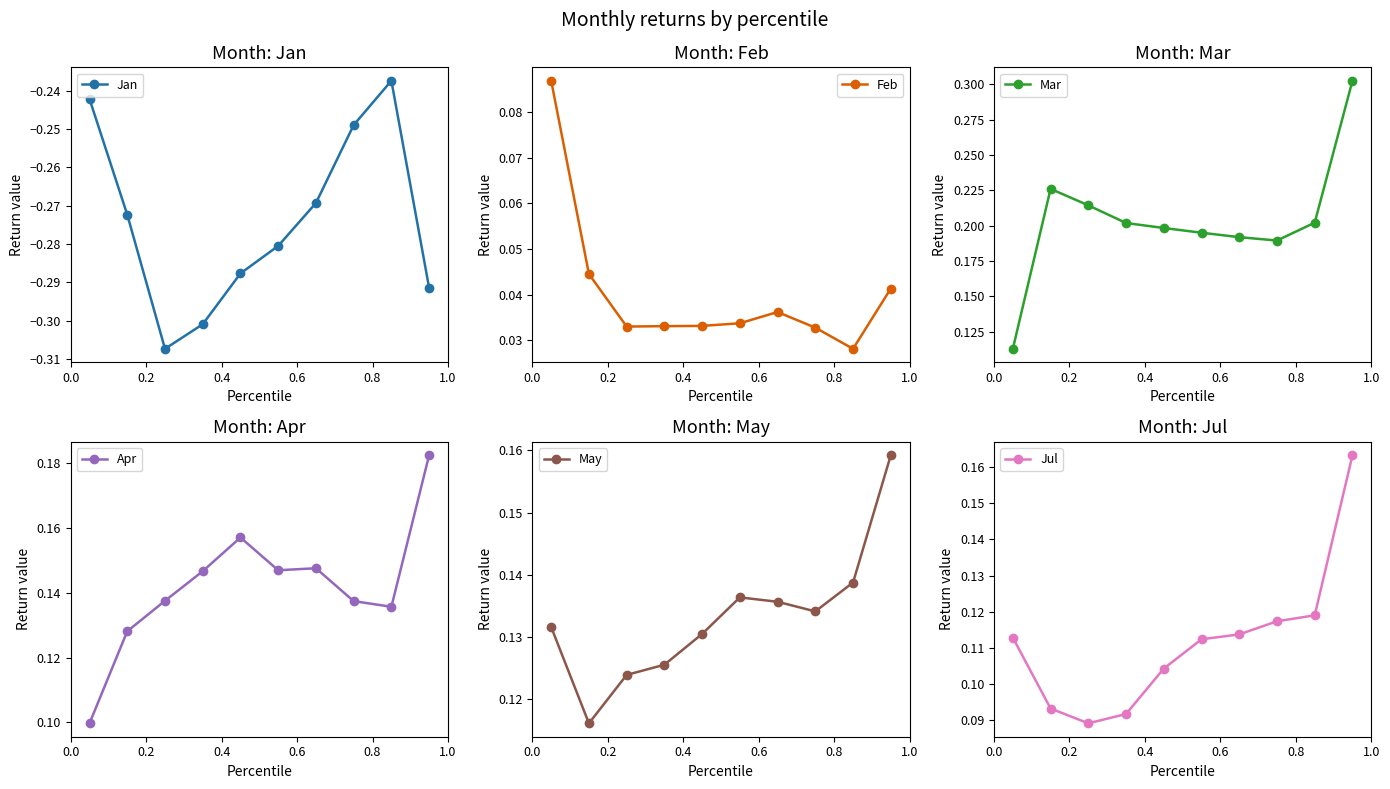

Which series has the largest total across all categories?

Mar